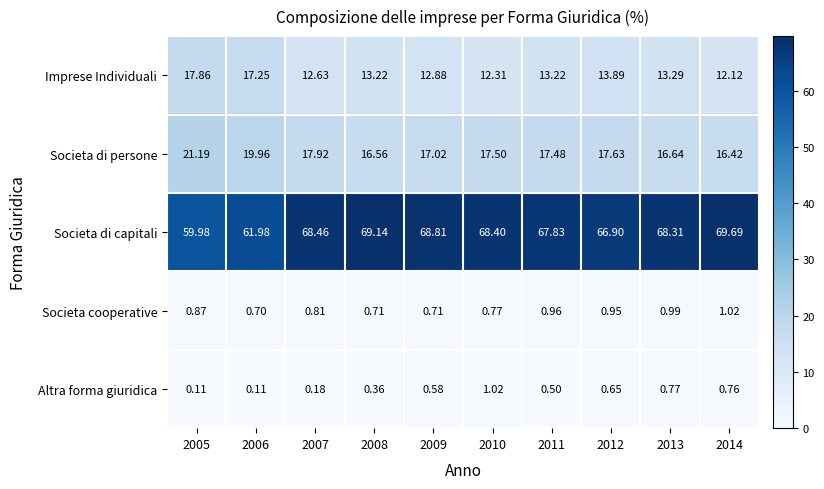

Which label corresponds to the largest value in the chart?

2014